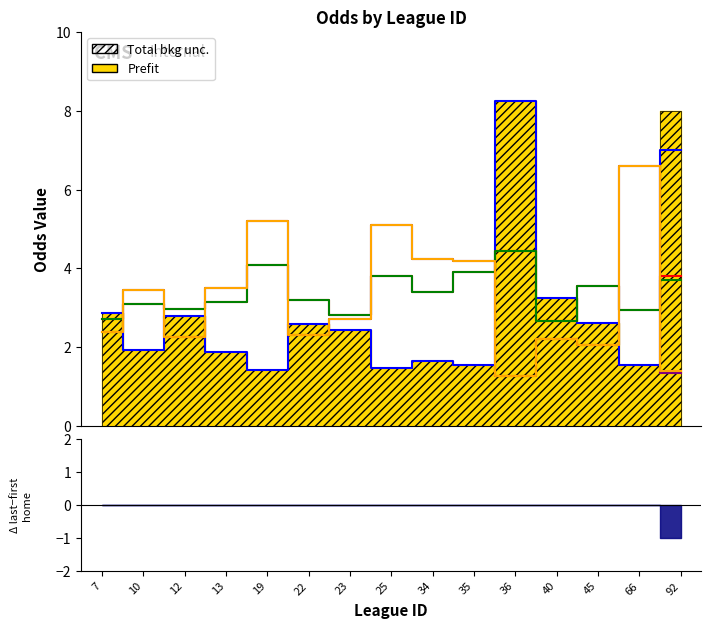

What is the difference between the last_home values at 7 and 25?

1.4